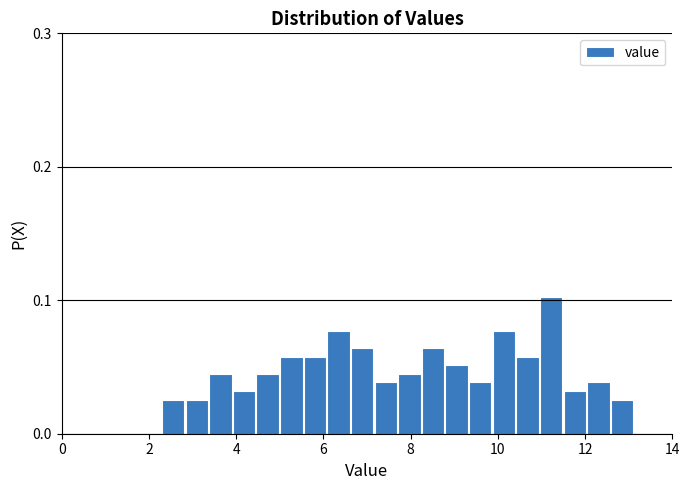

Around what value on the x-axis is the tallest bar? Give the approximate position of its centre, as read against the axis.

11.2